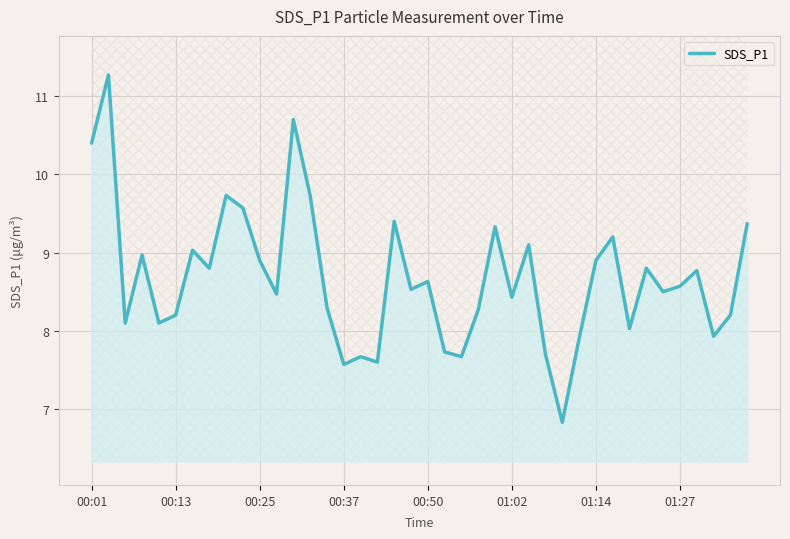

True or false: there are more than 1 points higher than both neighbors.

True